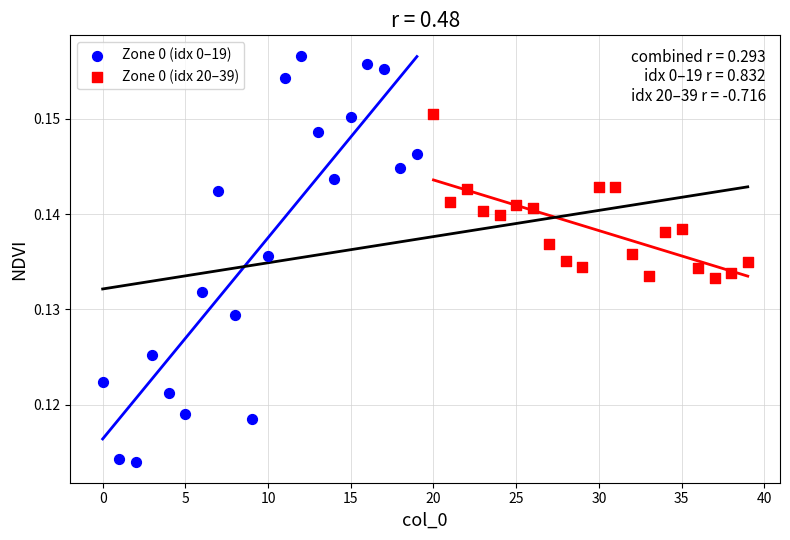

Which series reaches the maximum Y coordinate?

Zone 0 (idx 0–19)